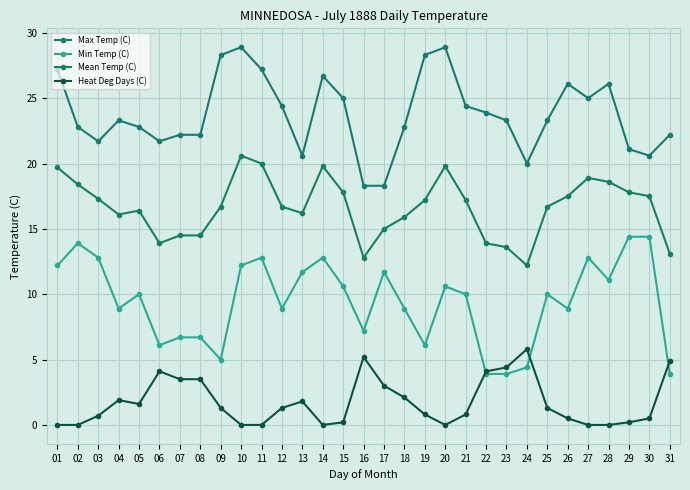

Reading left to right, extract all data points from this chart.

Max Temp (C): 27.2	22.8	21.7	23.3	22.8	21.7	22.2	22.2	28.3	28.9	27.2	24.4	20.6	26.7	25.0	18.3	18.3	22.8	28.3	28.9	24.4	23.9	23.3	20.0	23.3	26.1	25.0	26.1	21.1	20.6	22.2
Min Temp (C): 12.2	13.9	12.8	8.9	10.0	6.1	6.7	6.7	5.0	12.2	12.8	8.9	11.7	12.8	10.6	7.2	11.7	8.9	6.1	10.6	10.0	3.9	3.9	4.4	10.0	8.9	12.8	11.1	14.4	14.4	3.9
Mean Temp (C): 19.7	18.4	17.3	16.1	16.4	13.9	14.5	14.5	16.7	20.6	20.0	16.7	16.2	19.8	17.8	12.8	15.0	15.9	17.2	19.8	17.2	13.9	13.6	12.2	16.7	17.5	18.9	18.6	17.8	17.5	13.1
Heat Deg Days (C): 0.0	0.0	0.7	1.9	1.6	4.1	3.5	3.5	1.3	0.0	0.0	1.3	1.8	0.0	0.2	5.2	3.0	2.1	0.8	0.0	0.8	4.1	4.4	5.8	1.3	0.5	0.0	0.0	0.2	0.5	4.9